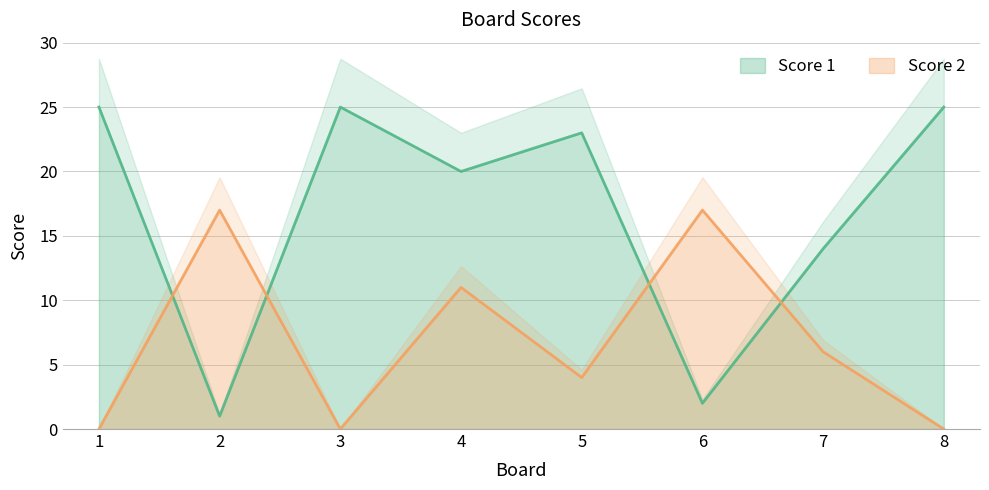

Is the value of Score 1 at 8 greater than the value of Score 2 at 7?

Yes